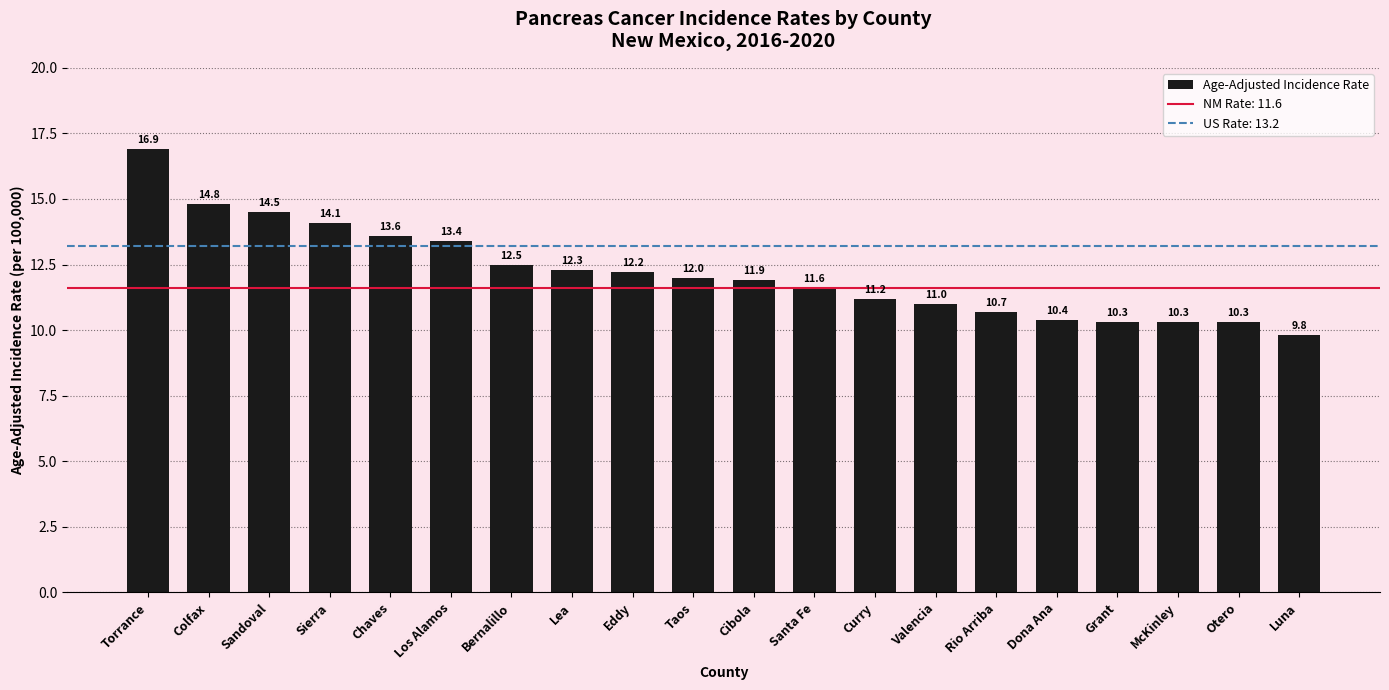

What is the label of the 6th bar from the right?

Rio Arriba